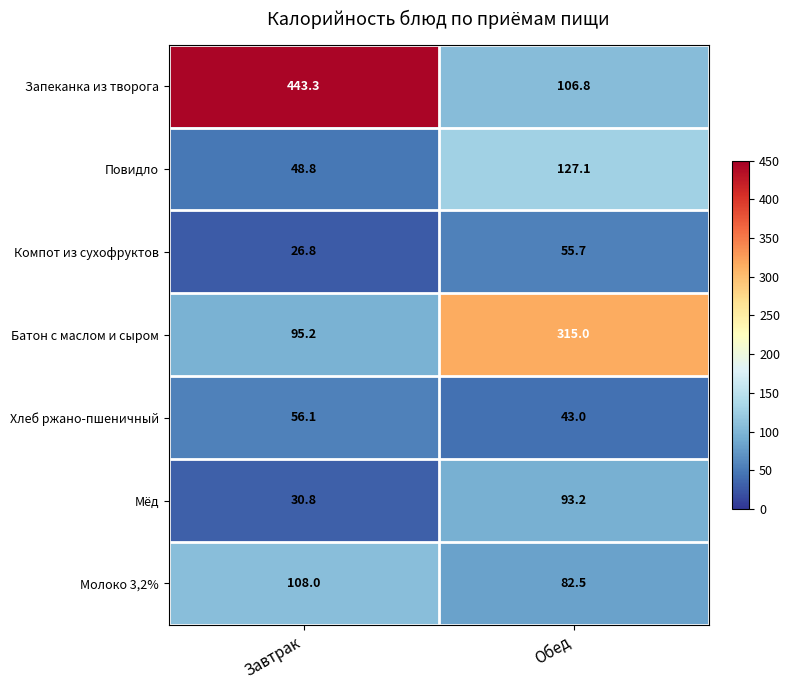

Which series has the largest total across all categories?

Запеканка из творога